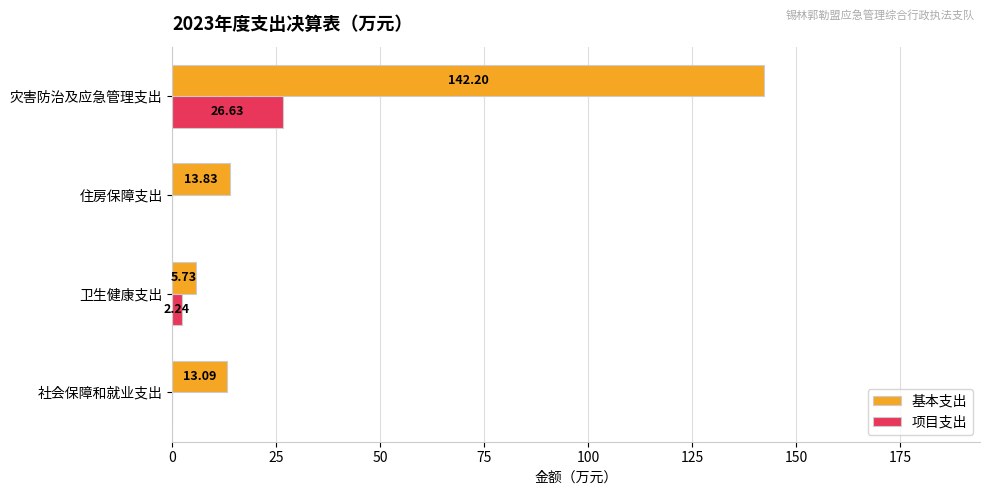

What are all the series names shown in the legend?

基本支出, 项目支出